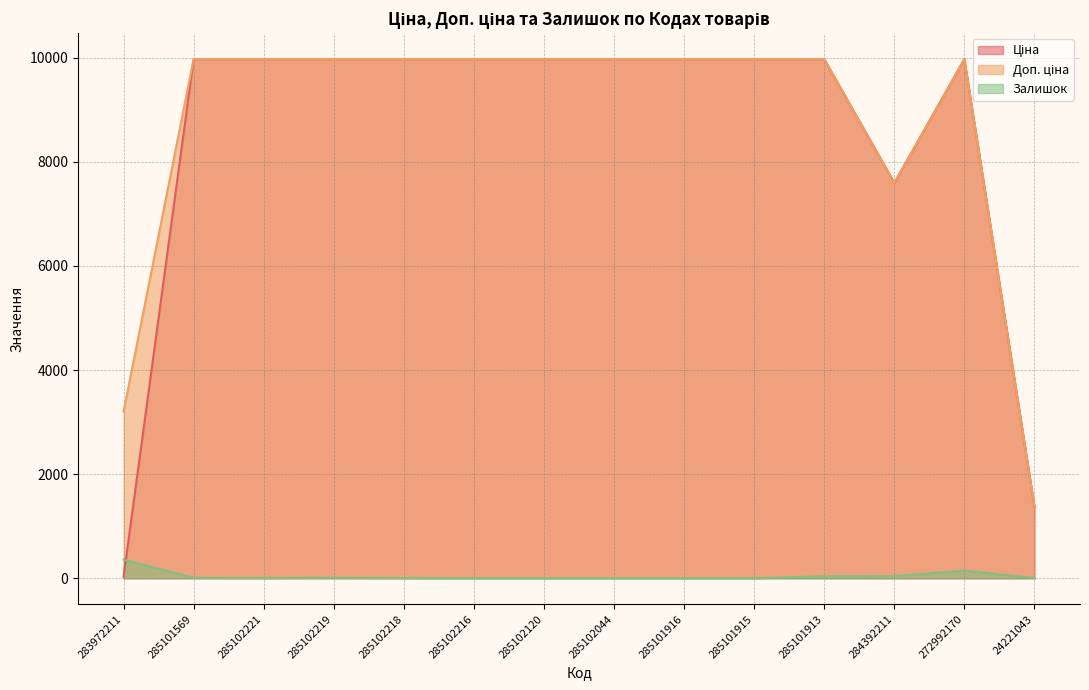

At which label is Доп. ціна closest to 5674?

284392211